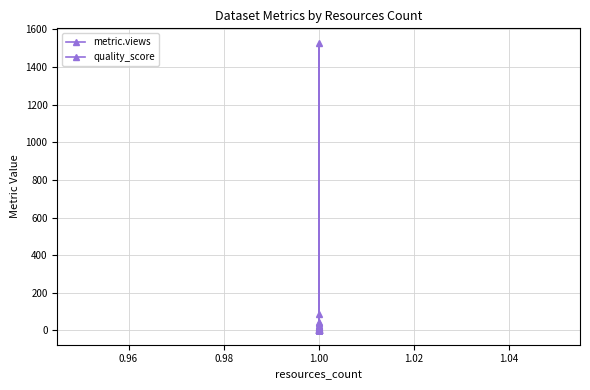

The metric.views series shows 71.4 at 1.00. True or false?

False